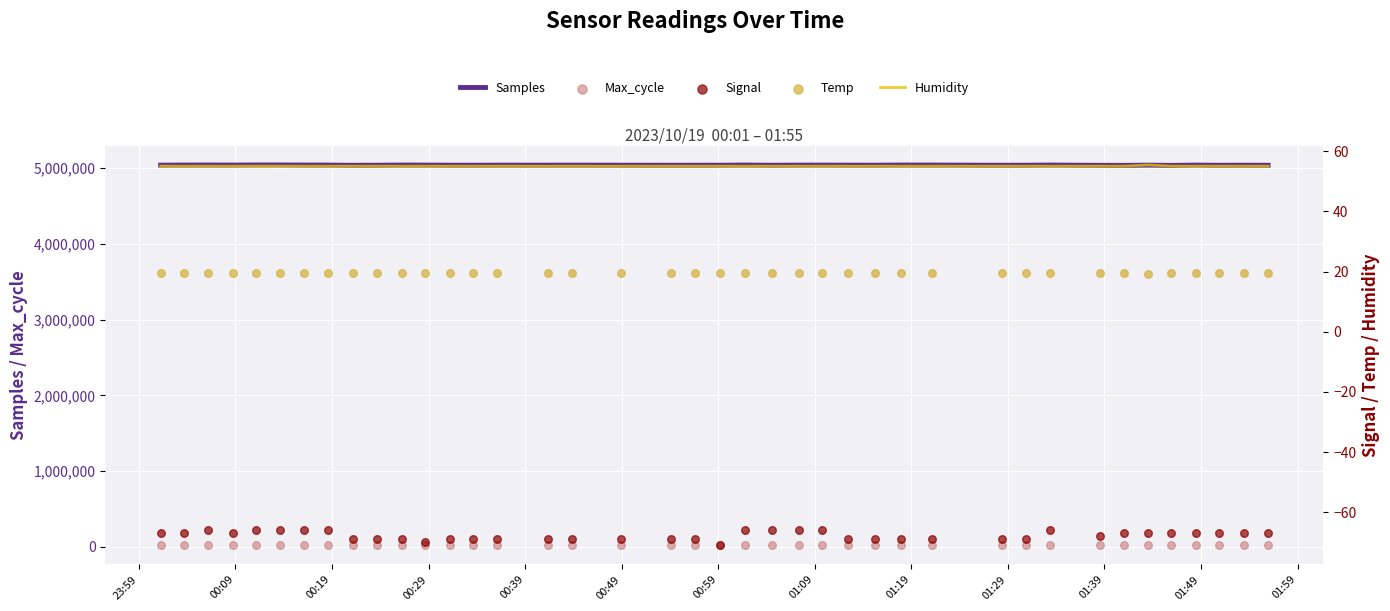

At how many categories does at least one series exceed 1832637?

40